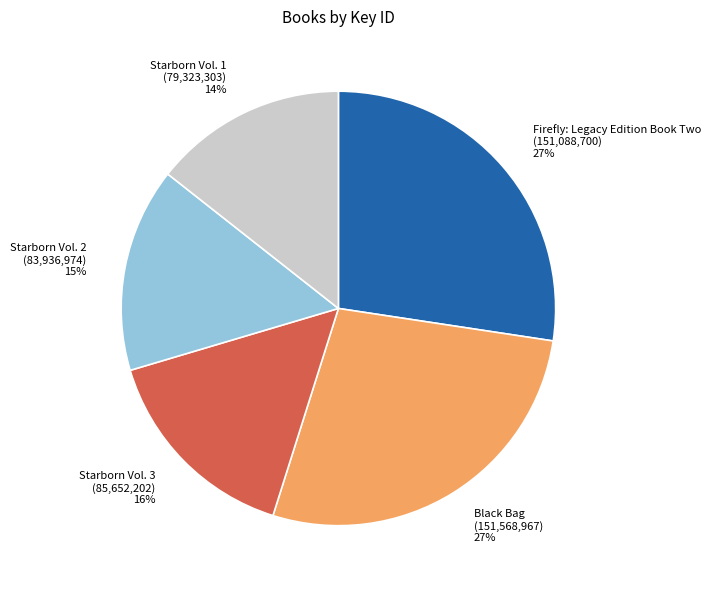

Approximately how many times larger is the value at Starborn Vol. 3 compared to Firefly: Legacy Edition Book Two?

0.6